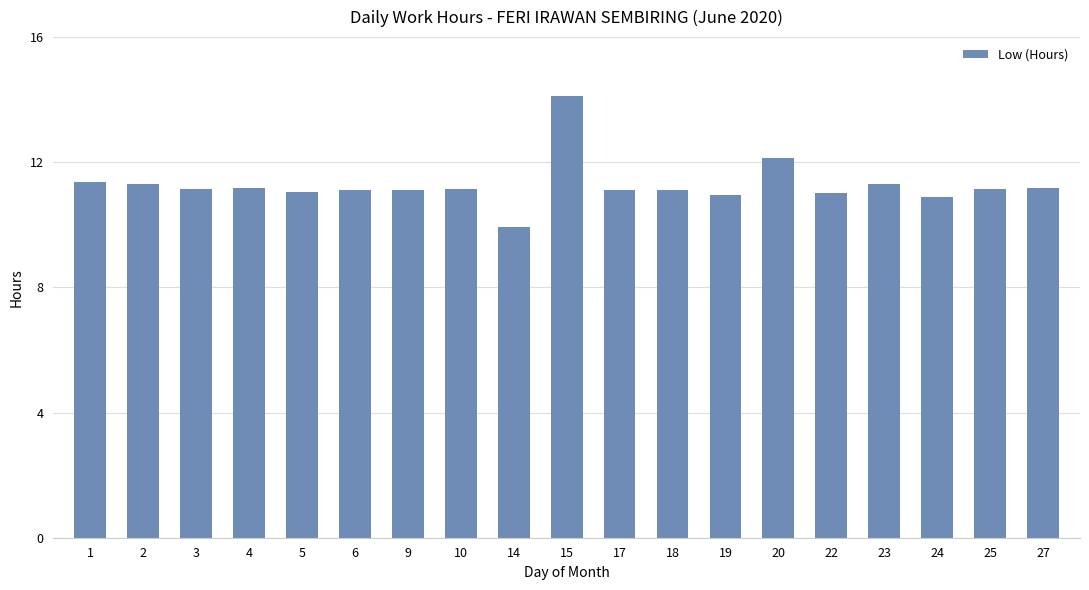

What is the sum of the values at 3 and 19?

22.1